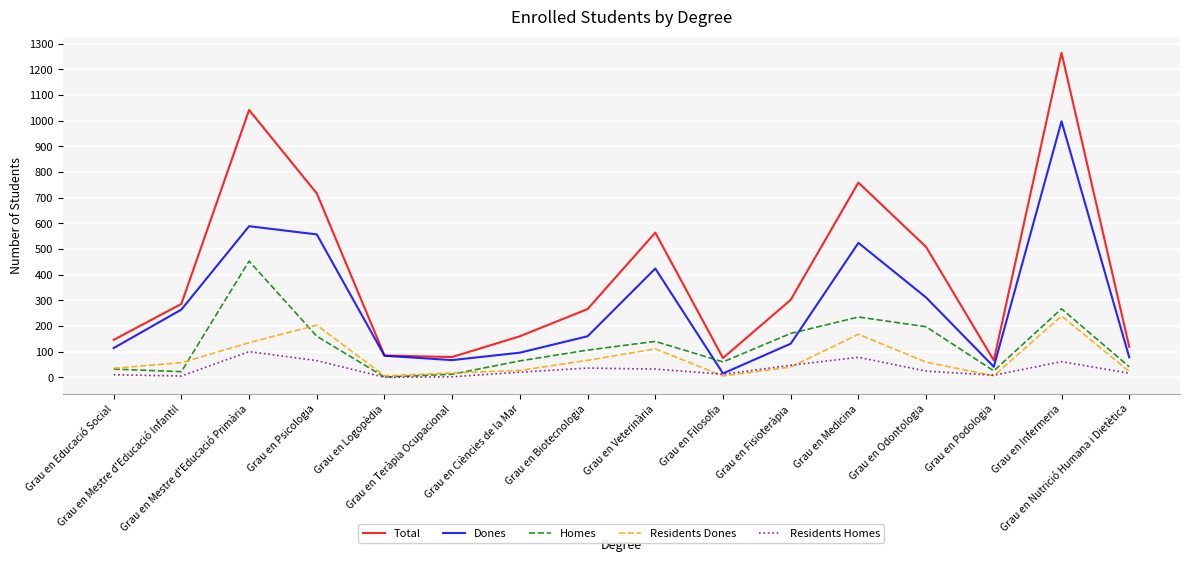

What is the sum of all Dones values?

4453